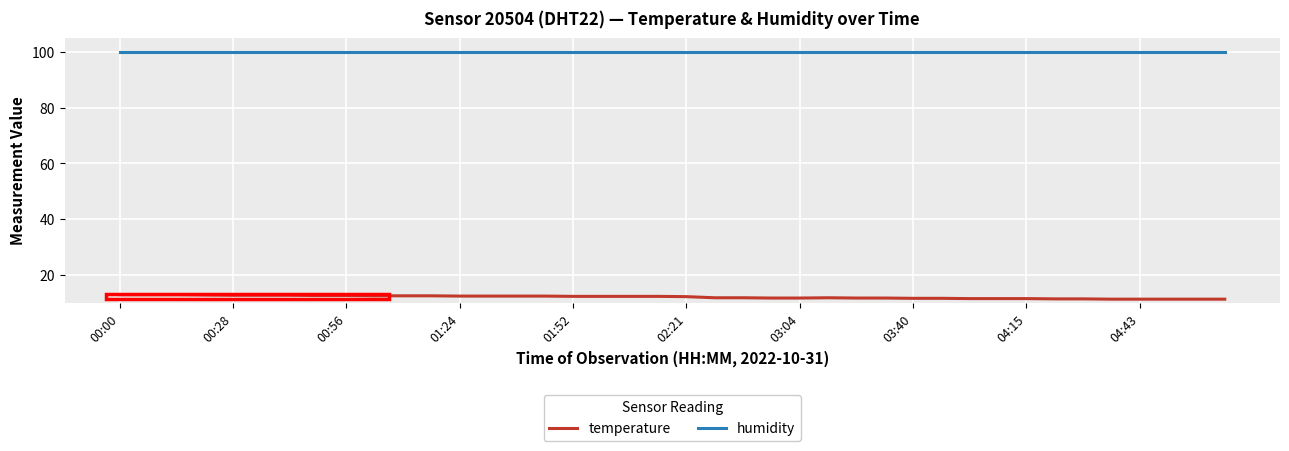

Which series has the largest total across all categories?

humidity